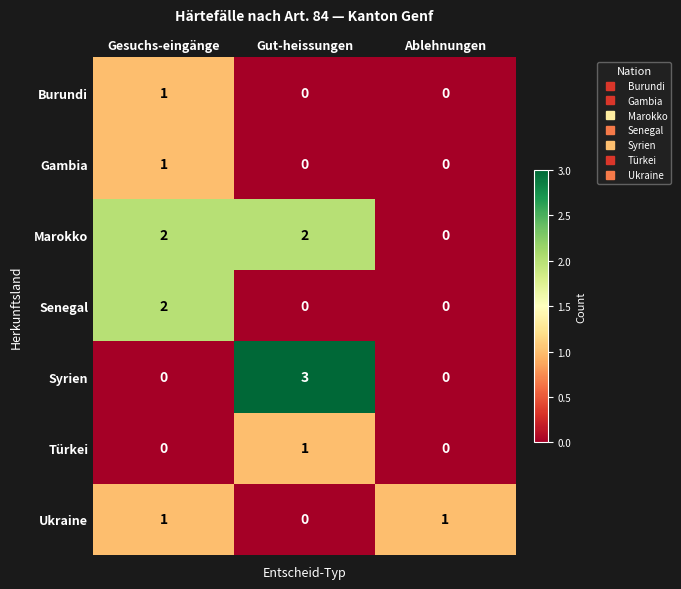

Reading right to left, what are all the values shown in this chart?

Burundi: Ablehnungen=0	Gut-heissungen=0	Gesuchs-eingänge=1
Gambia: Ablehnungen=0	Gut-heissungen=0	Gesuchs-eingänge=1
Marokko: Ablehnungen=0	Gut-heissungen=2	Gesuchs-eingänge=2
Senegal: Ablehnungen=0	Gut-heissungen=0	Gesuchs-eingänge=2
Syrien: Ablehnungen=0	Gut-heissungen=3	Gesuchs-eingänge=0
Türkei: Ablehnungen=0	Gut-heissungen=1	Gesuchs-eingänge=0
Ukraine: Ablehnungen=1	Gut-heissungen=0	Gesuchs-eingänge=1